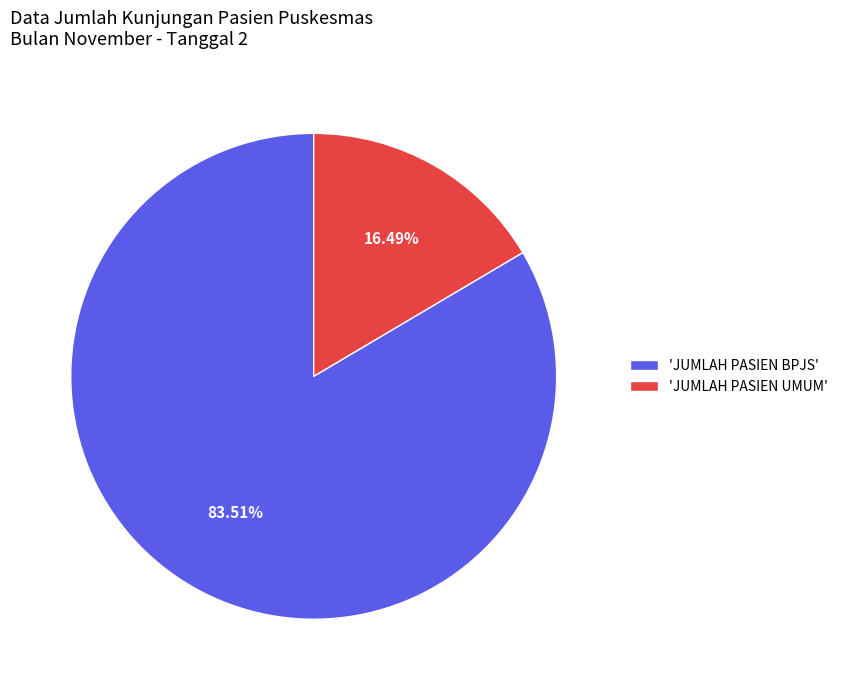

How many slices are in this pie chart?

2